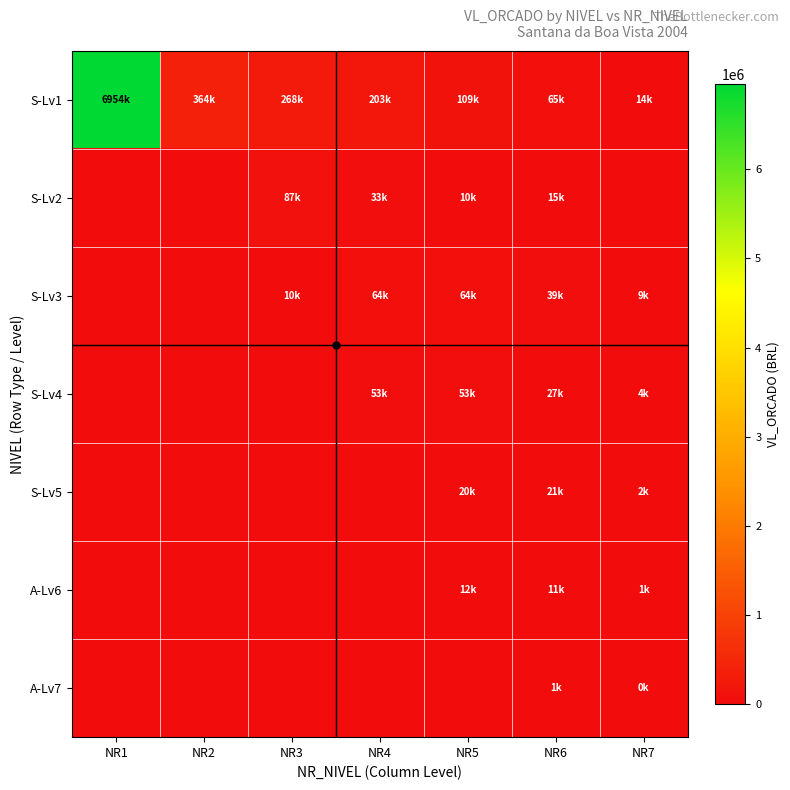

Reading left to right, extract all data points from this chart.

S-Lv1: NR1=6953649.6	NR2=364370.8	NR3=267540.7	NR4=203340.4	NR5=108787.6	NR6=65272.6	NR7=14358.6
S-Lv2: NR1=0.0	NR2=0.0	NR3=86545.9	NR4=33422.9	NR5=9937.3	NR6=15049.4	NR7=0.0
S-Lv3: NR1=0.0	NR2=0.0	NR3=10284.2	NR4=64200.3	NR5=64200.3	NR6=38520.2	NR7=8615.1
S-Lv4: NR1=0.0	NR2=0.0	NR3=0.0	NR4=53123.0	NR5=53123.0	NR6=26851.9	NR7=3589.6
S-Lv5: NR1=0.0	NR2=0.0	NR3=0.0	NR4=0.0	NR5=19864.7	NR6=21453.8	NR7=2153.8
A-Lv6: NR1=0.0	NR2=0.0	NR3=0.0	NR4=0.0	NR5=11918.8	NR6=11221.7	NR7=735.4
A-Lv7: NR1=0.0	NR2=0.0	NR3=0.0	NR4=0.0	NR5=0.0	NR6=1431.7	NR7=441.2